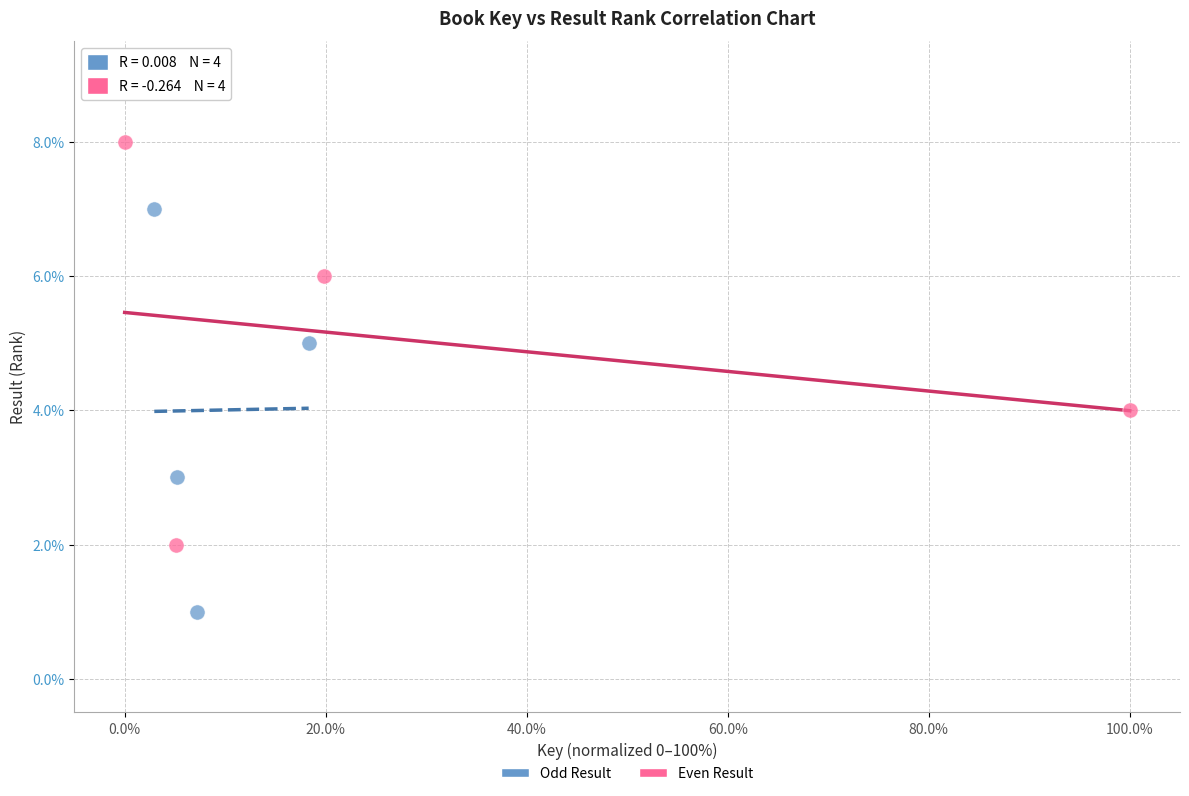

What are all the series names shown in the legend?

Odd Result, Even Result